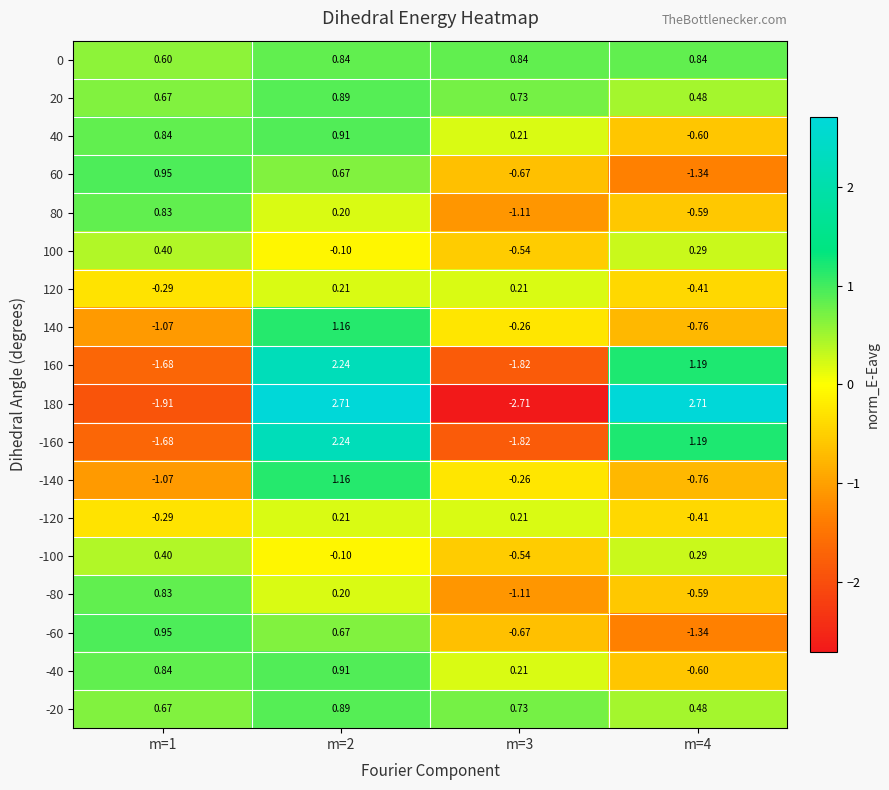

Is the value of 20 at m=4 greater than the value of 40 at m=2?

No